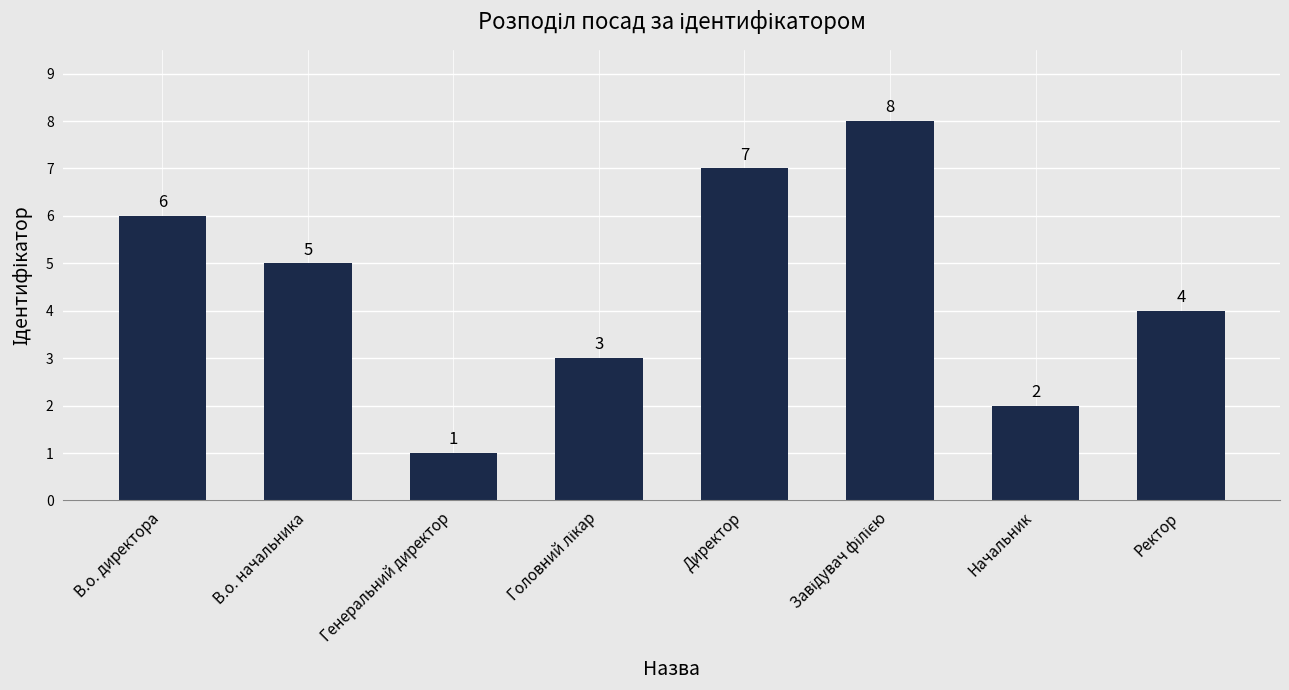

What is the change in value from Директор to Ректор?

-3